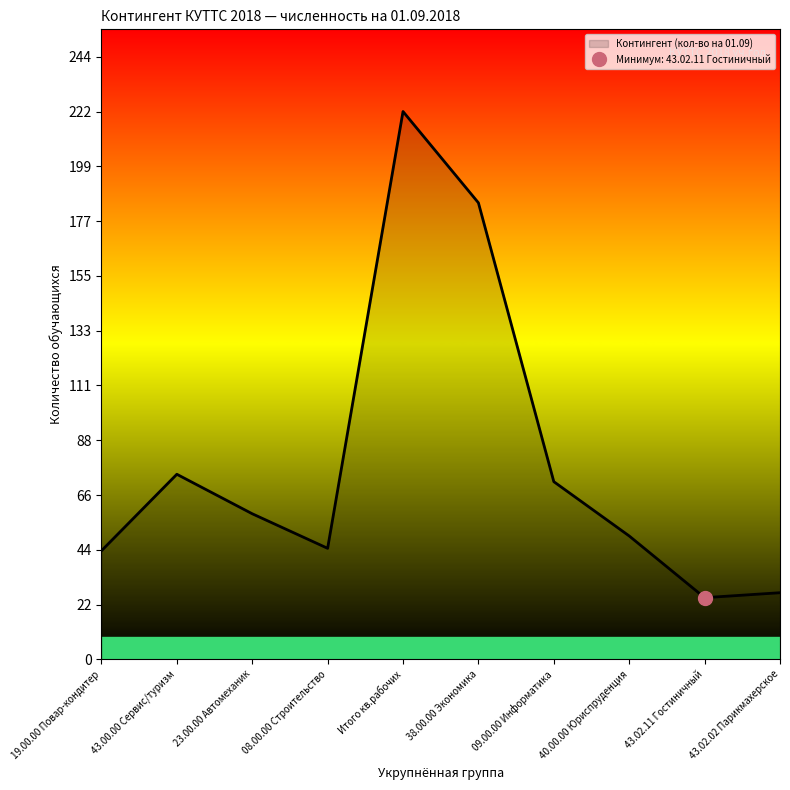

True or false: the data shows 222 at Итого кв.рабочих.

True